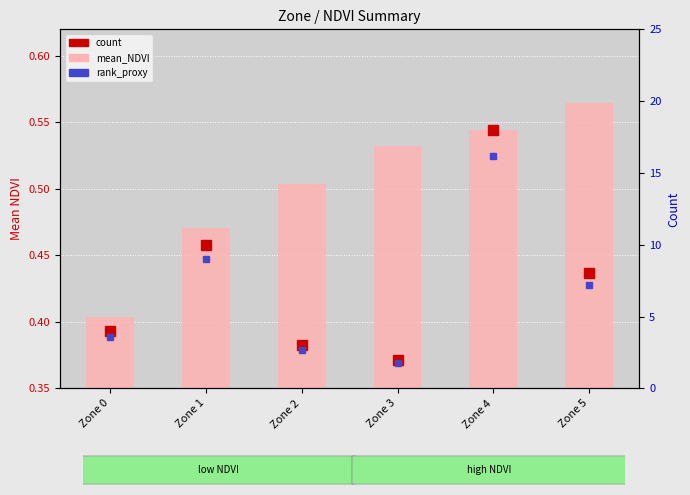

What is the value of the mean_NDVI bar at the 2nd from the left?

0.5